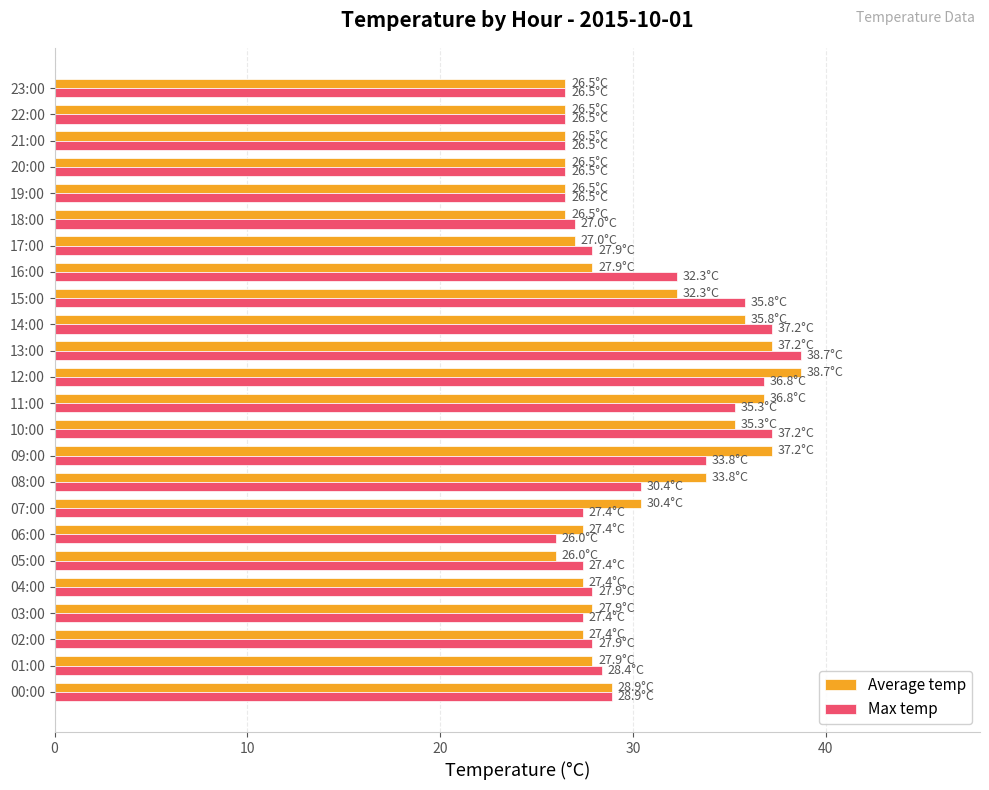

What is the difference between the Max temp values at 09:00 and 00:00?

4.9